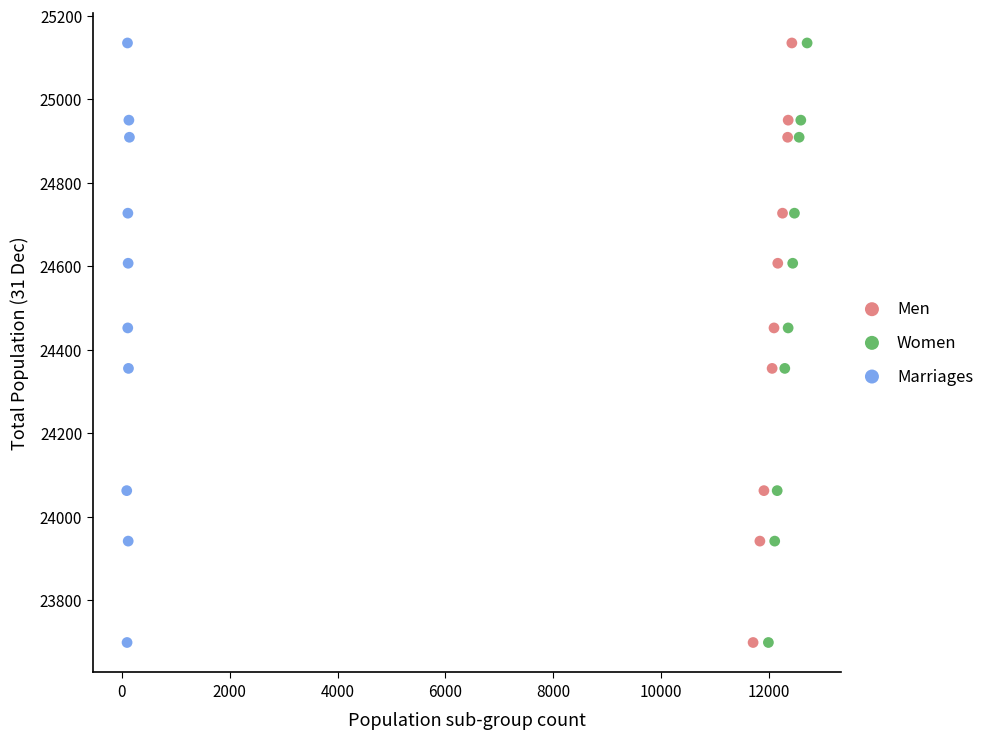

What are all the series names shown in the legend?

Men, Women, Marriages